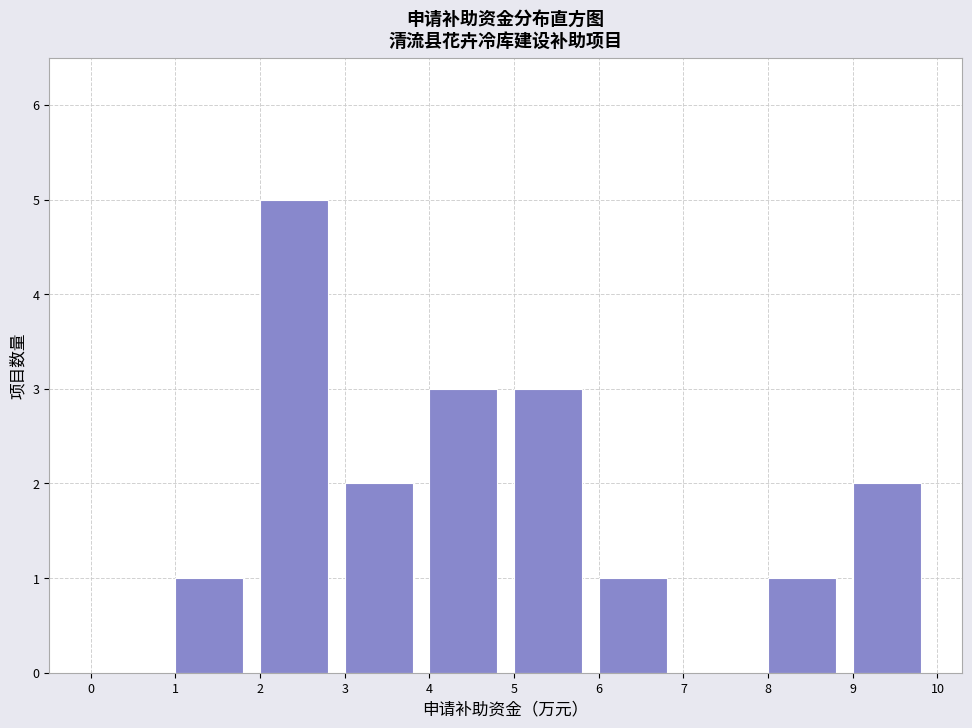

How tall is the bar that spans 6 to 7 on the x-axis? The values are not printed on the chart, so give them approximately, as read against the axis.

1